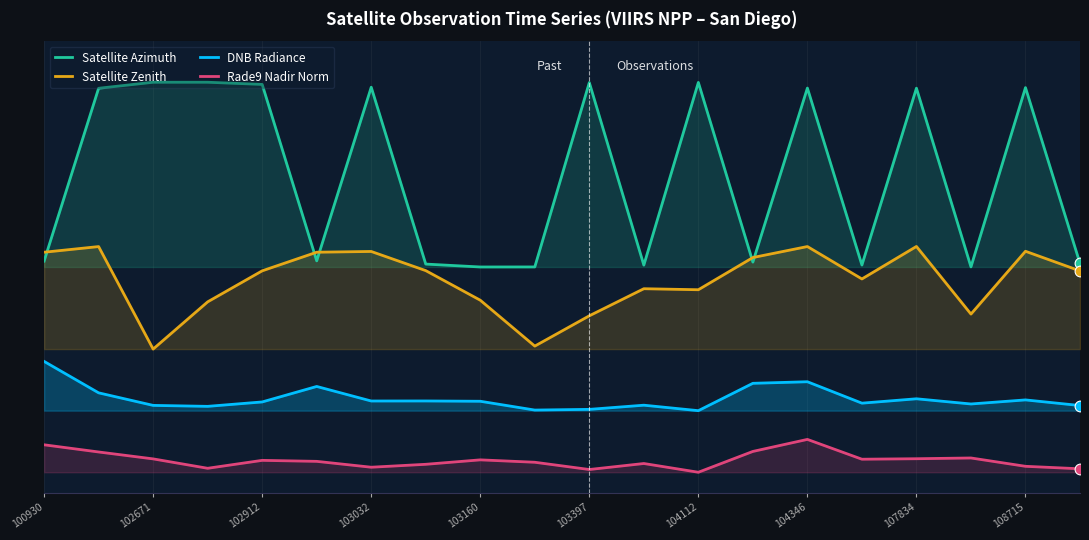

Which series reaches the maximum Y coordinate?

Satellite Azimuth